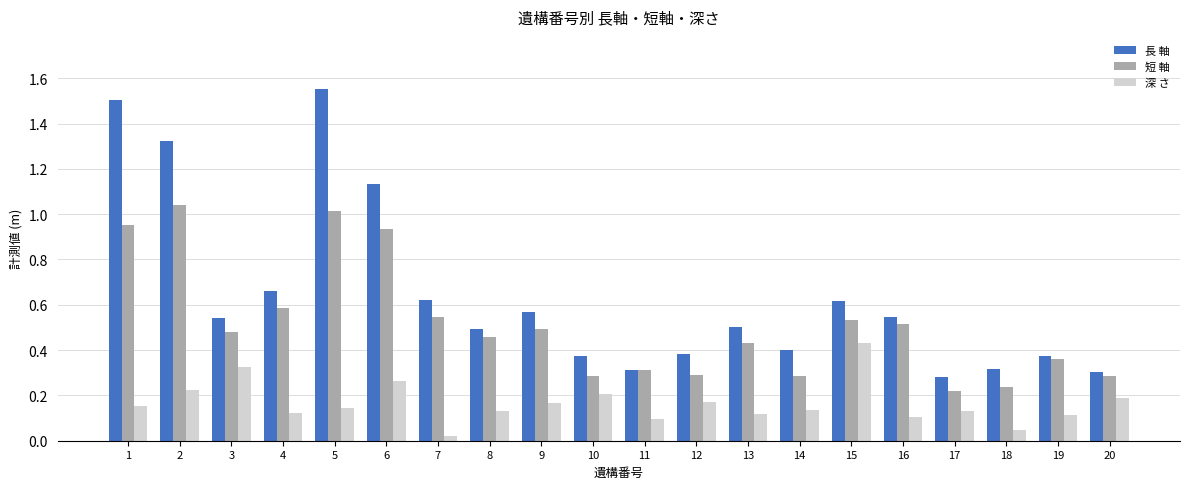

What is the sum of all 深 さ values?

3.3